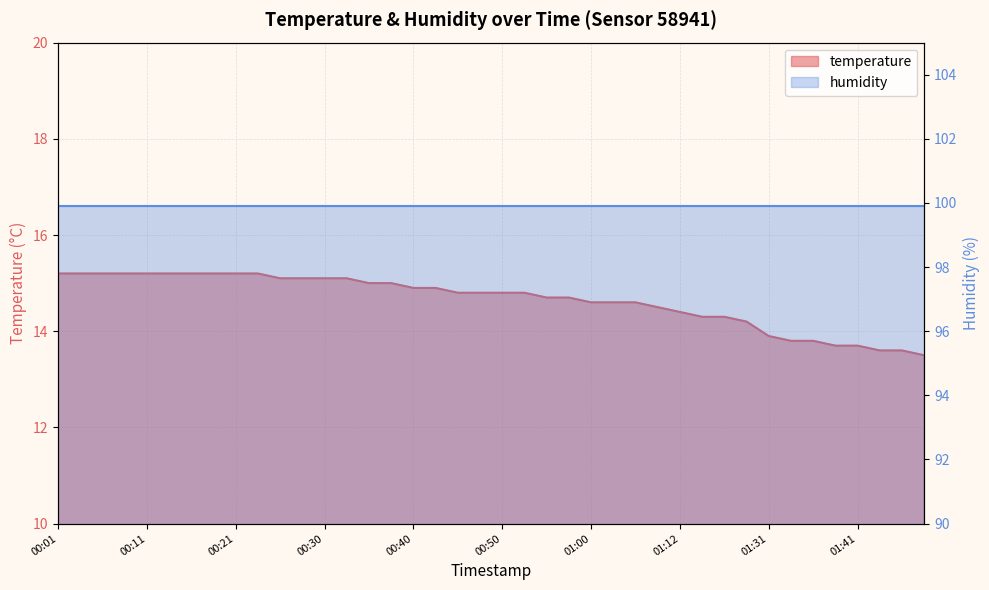

List the labels in order of value, smallest first.

01:48, 01:43, 01:46, 01:38, 01:41, 01:33, 01:36, 01:31, 01:20, 01:15, 01:17, 01:12, 01:07, 01:00, 01:02, 01:05, 00:55, 00:57, 00:45, 00:47, 00:50, 00:52, 00:40, 00:43, 00:35, 00:38, 00:26, 00:28, 00:30, 00:33, 00:01, 00:03, 00:06, 00:08, 00:11, 00:13, 00:16, 00:18, 00:21, 00:23